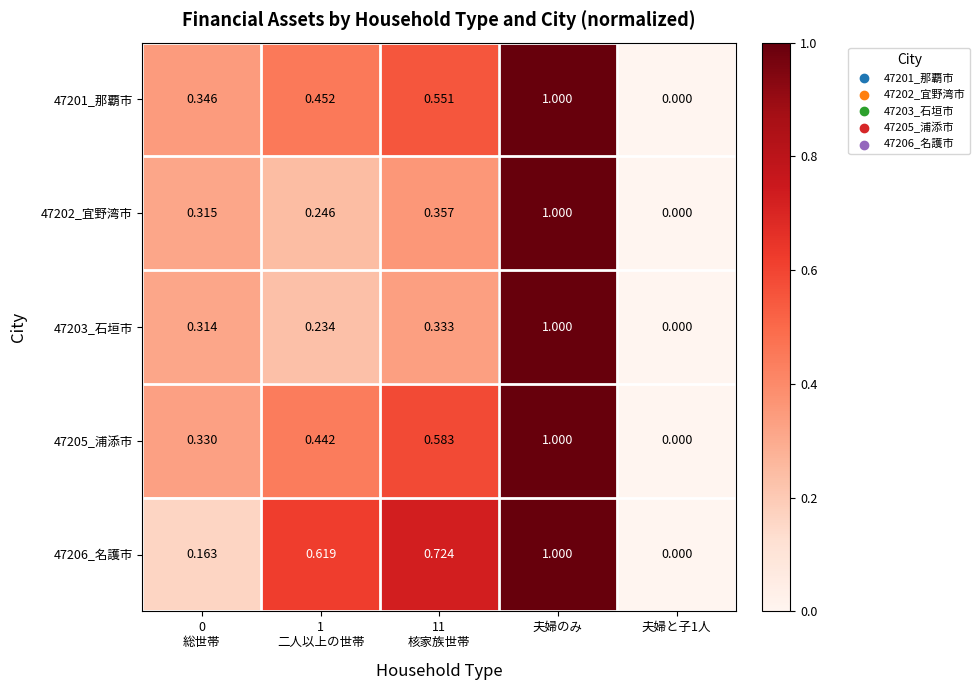

What is the total value across all series at 11
核家族世帯?

2.5